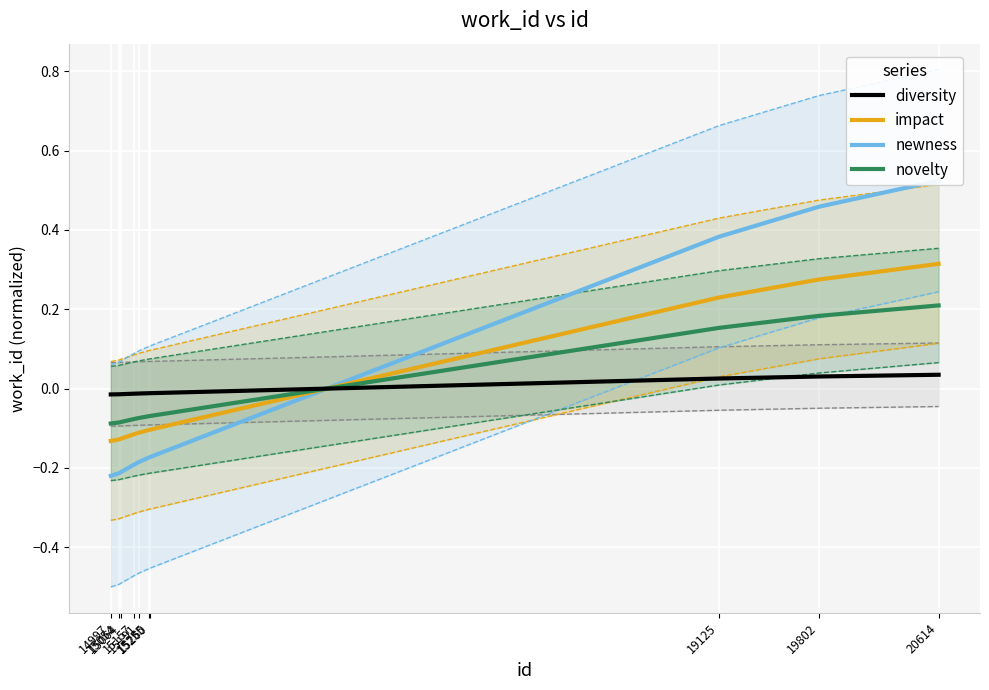

True or false: newness has a value of -0.2 at 15191.

True